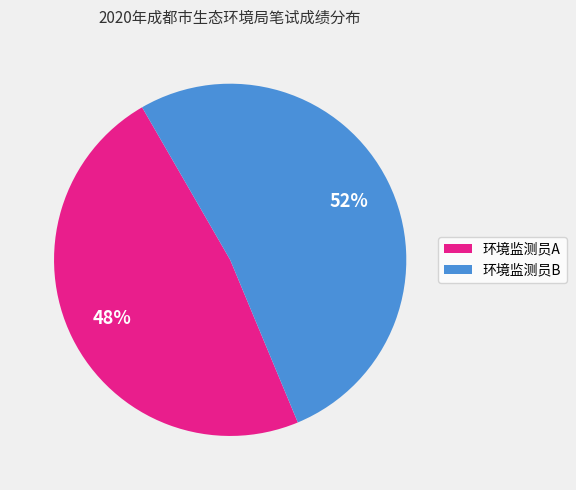

To the nearest percent, what portion does 环境监测员A represent?

48%